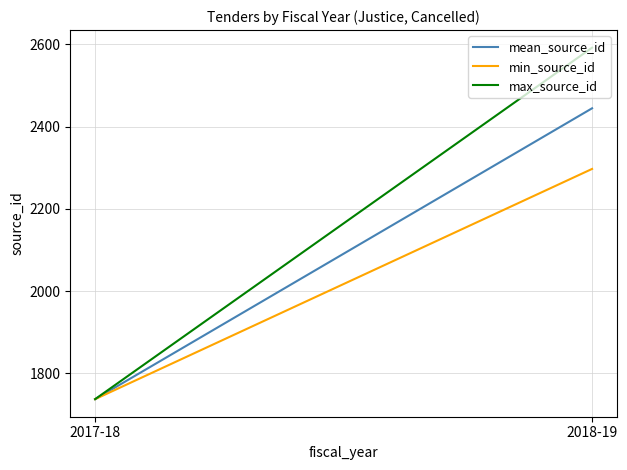

Reading left to right, what are all the values shown in this chart?

mean_source_id: 2017-18=1737.0	2018-19=2444.5
min_source_id: 2017-18=1737.0	2018-19=2297.0
max_source_id: 2017-18=1737.0	2018-19=2592.0